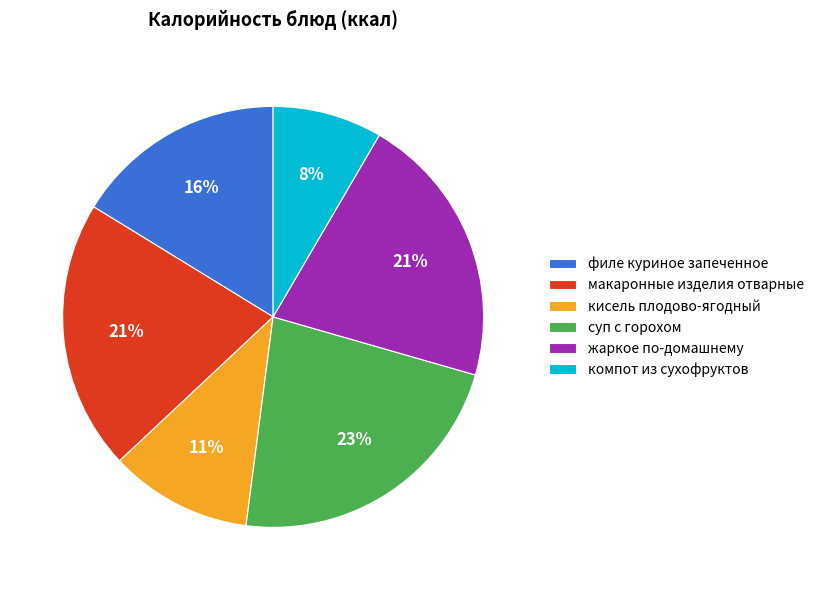

Does филе куриное запеченное represent more than half of the total?

No